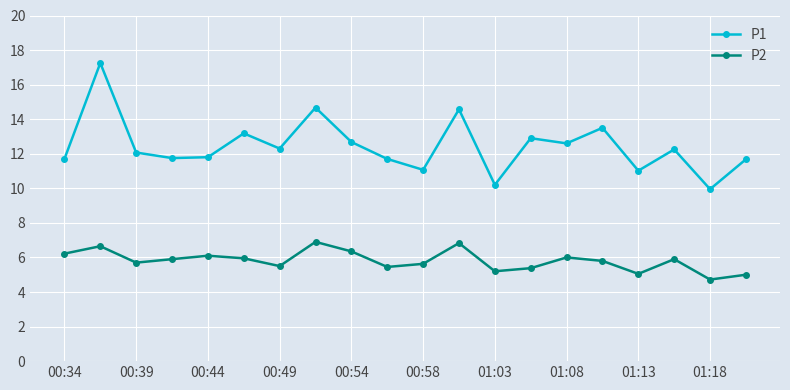

How many data points does each series have?

20